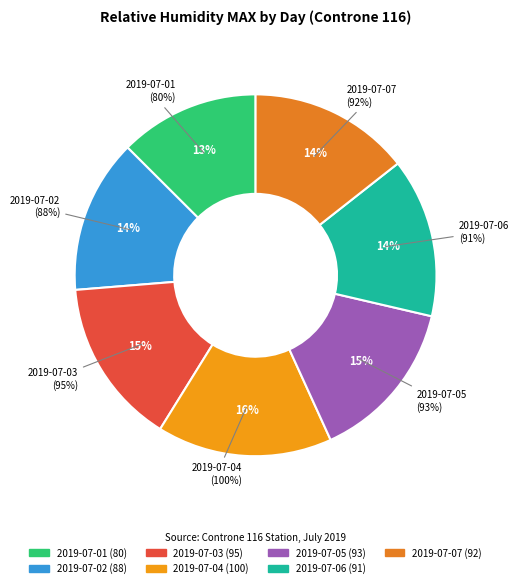

What is the largest slice in the pie chart?

2019-07-04